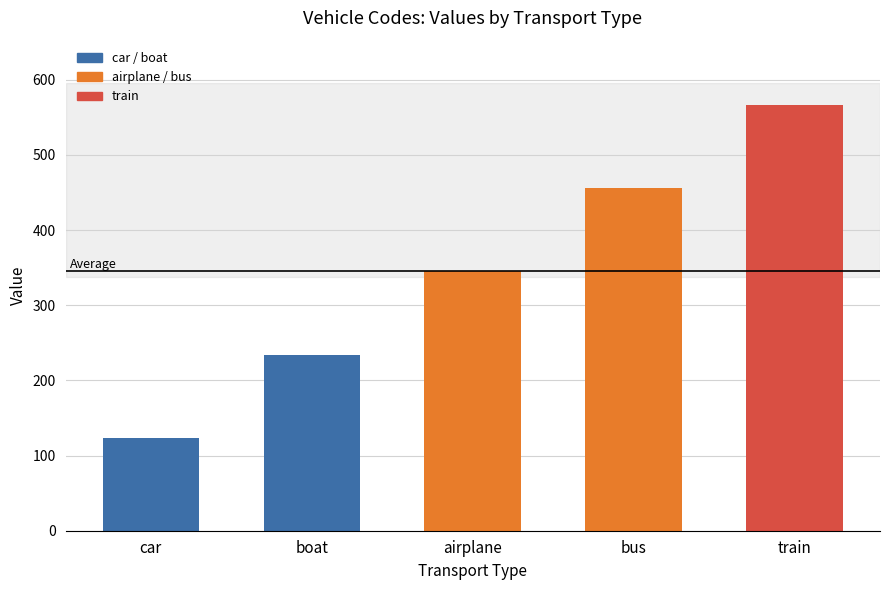

What is the smallest value displayed?

123